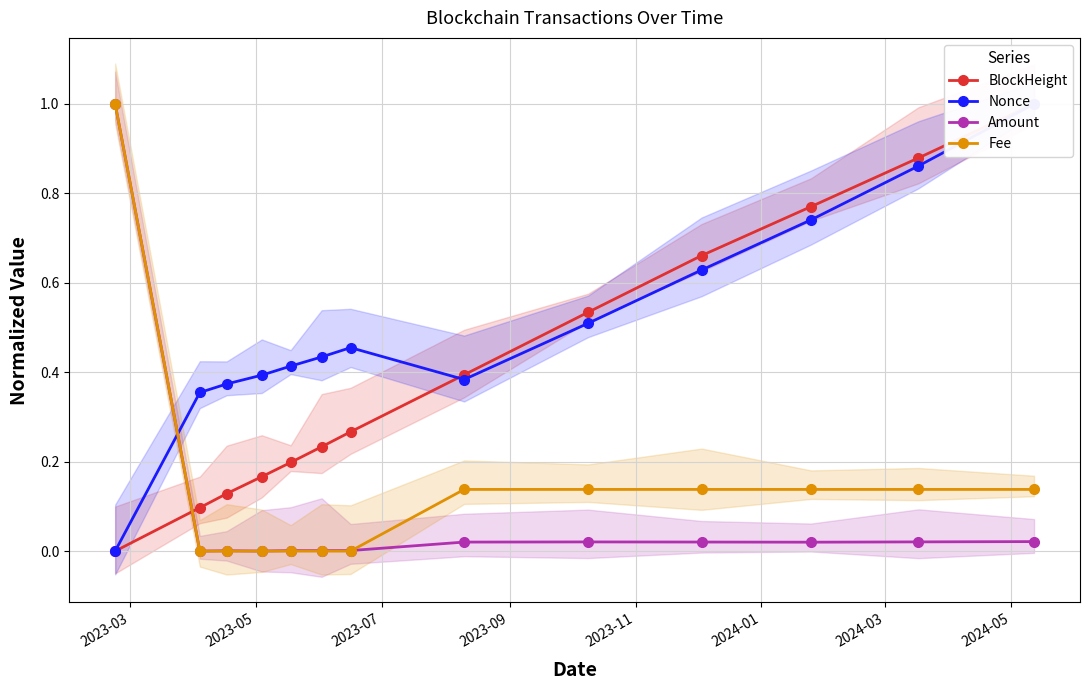

Does the chart have visible grid lines?

Yes